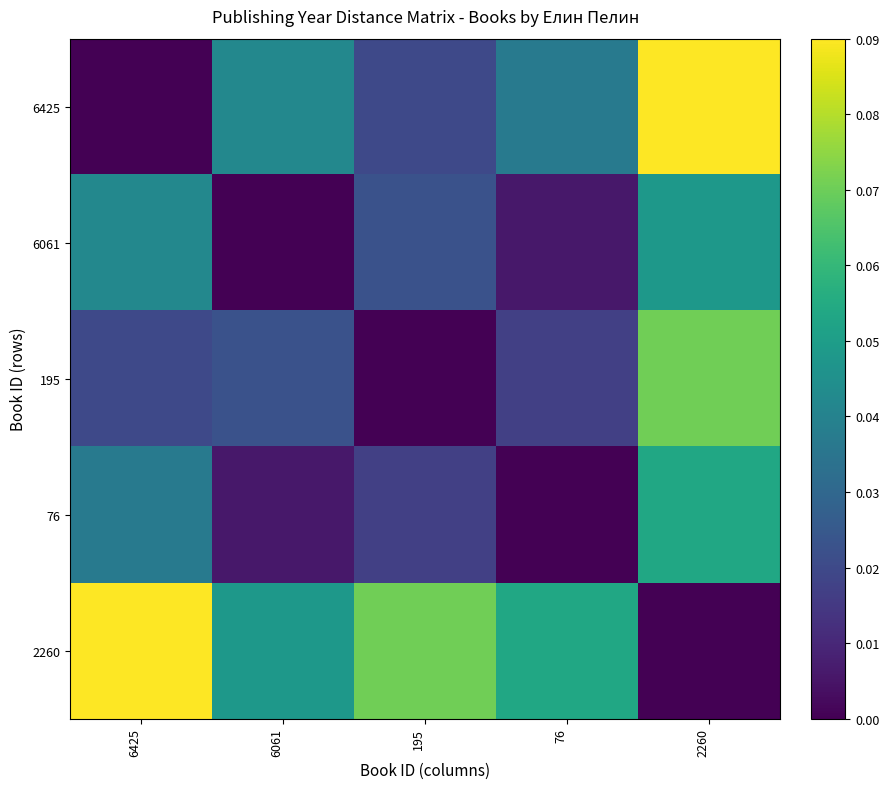

At which category is the sum across all series the highest?

2260